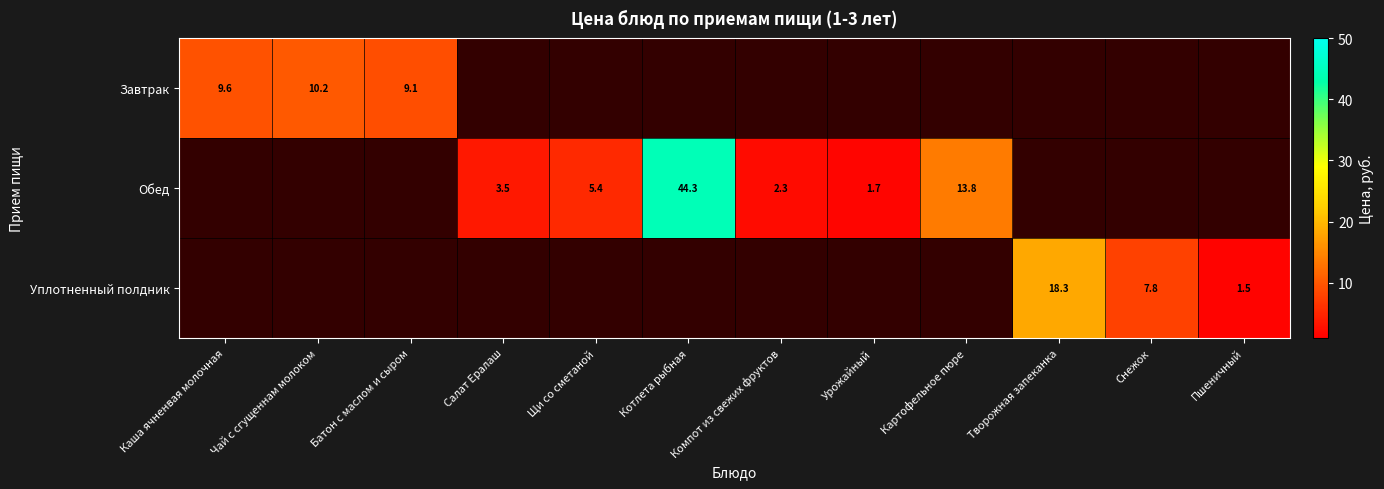

Is the value of Уплотненный полдник at Снежок greater than the value of Завтрак at Каша ячненвая молочная?

No